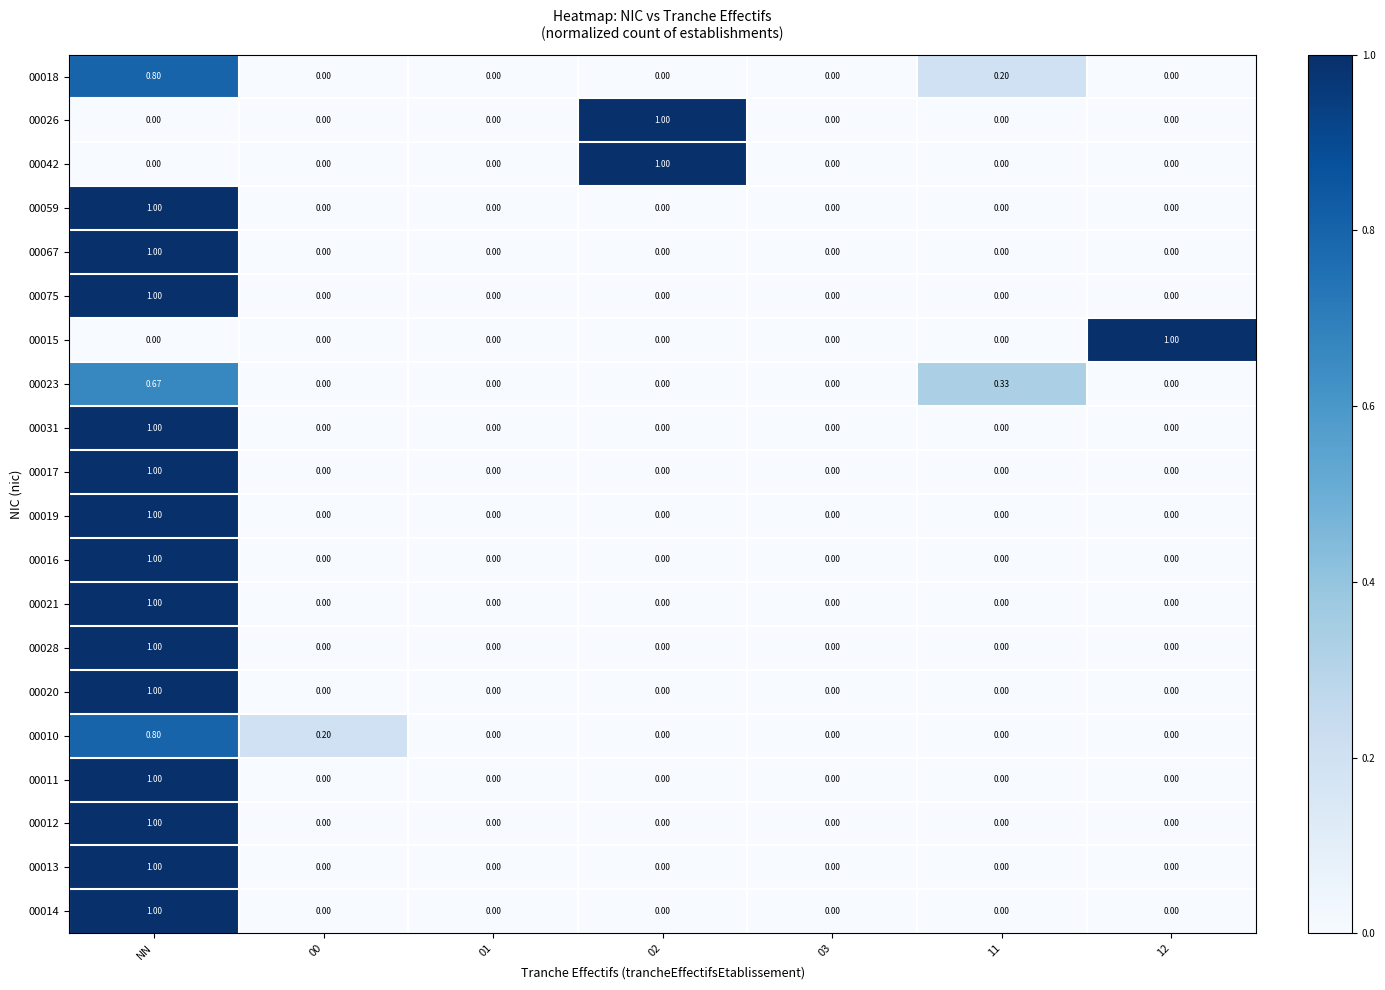

Is the value of 00021 at 00 greater than the value of 00023 at NN?

No